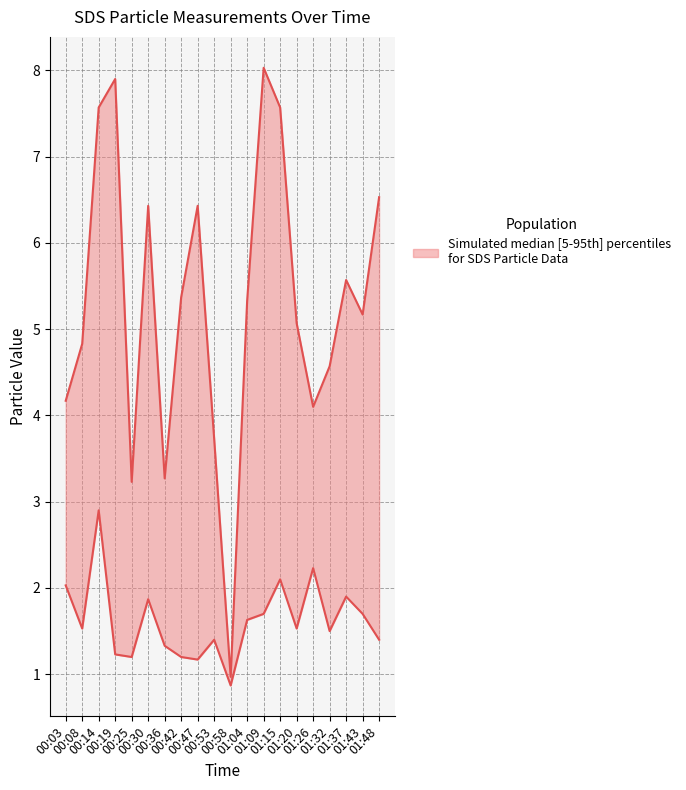

How many interior local valleys does the SDS_P2 series have?

6